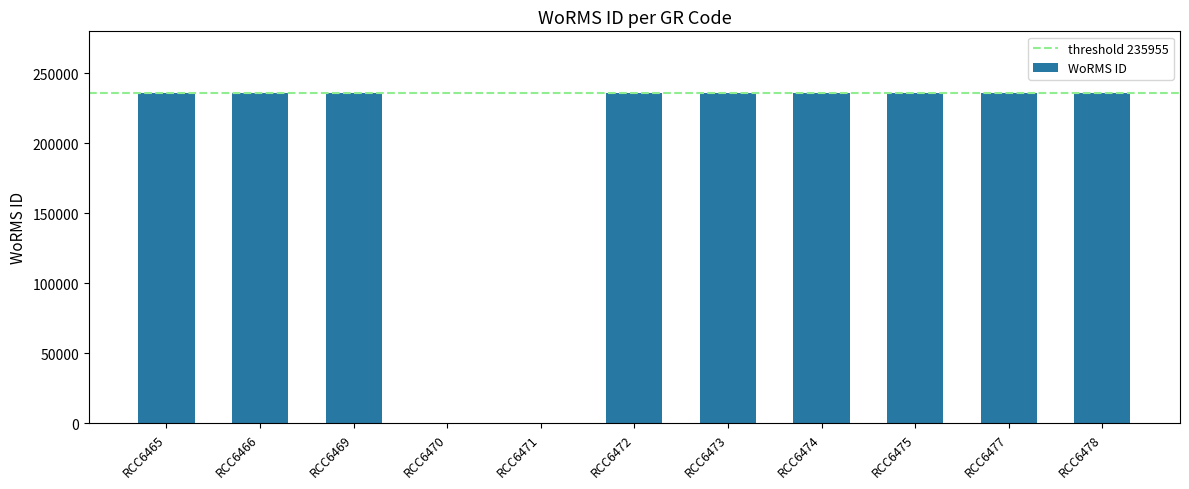

True or false: the data shows 235955 at RCC6465.

True